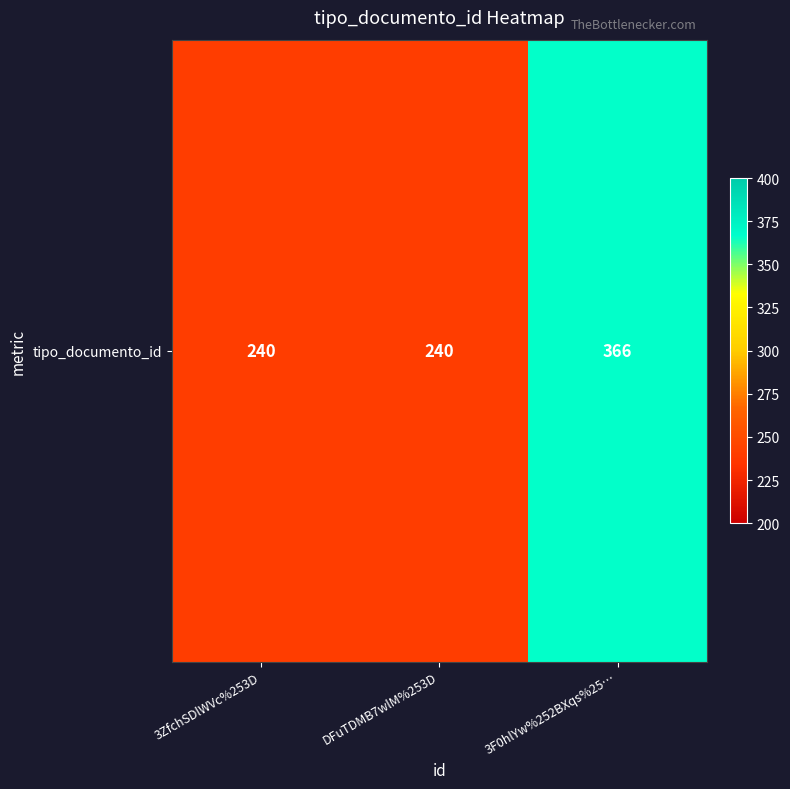

Reading right to left, extract all data points from this chart.

366	240	240